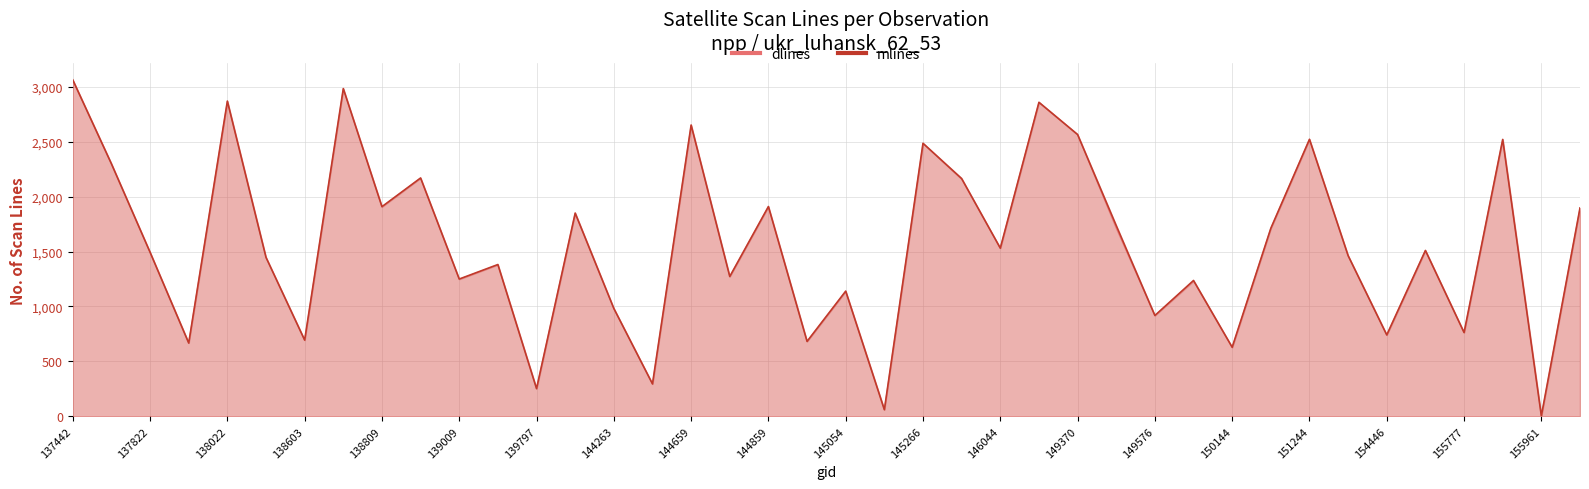

Where is the first local maximum for dlines?

138022